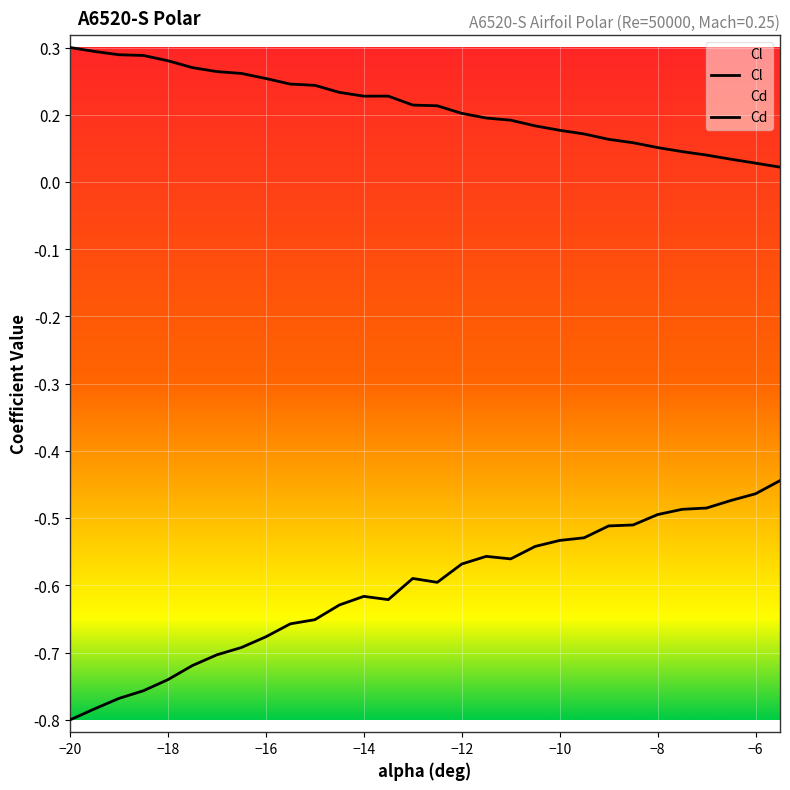

True or false: Cd and Cl intersect in this chart.

False